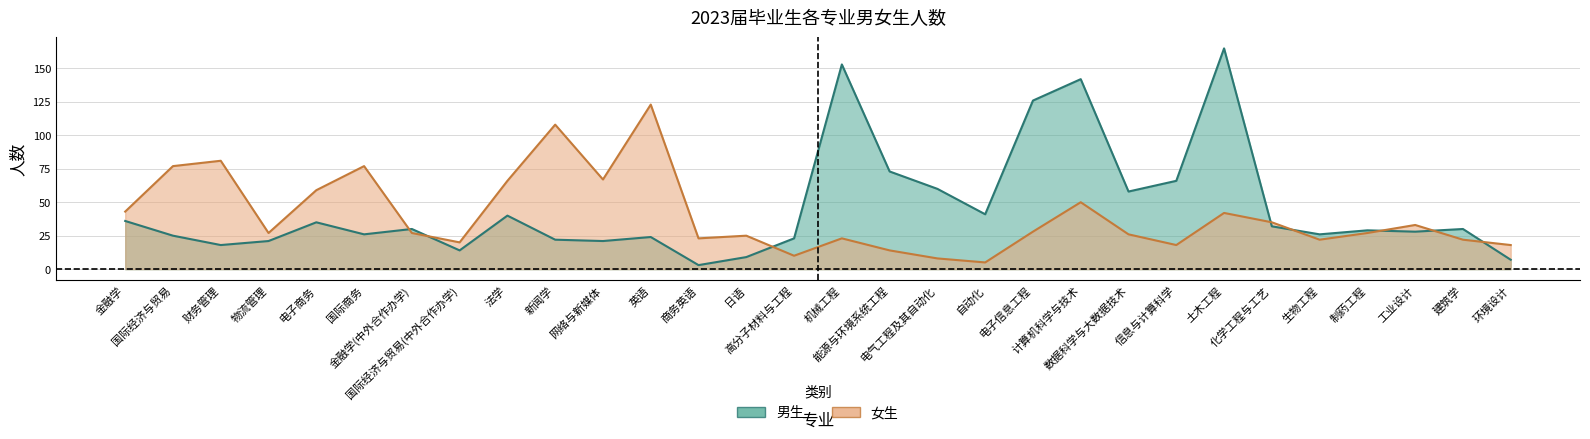

What is the difference between the second highest and second lowest values in the 女生 series?

100